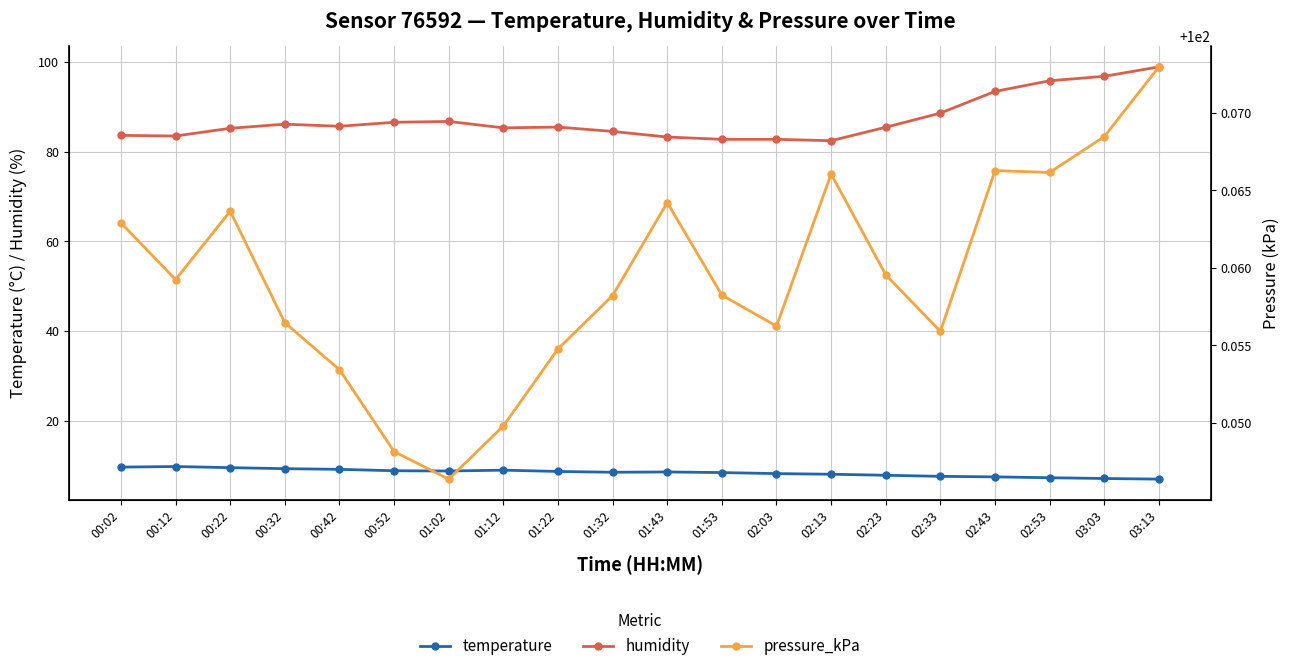

Which series has the largest range (max minus min)?

humidity